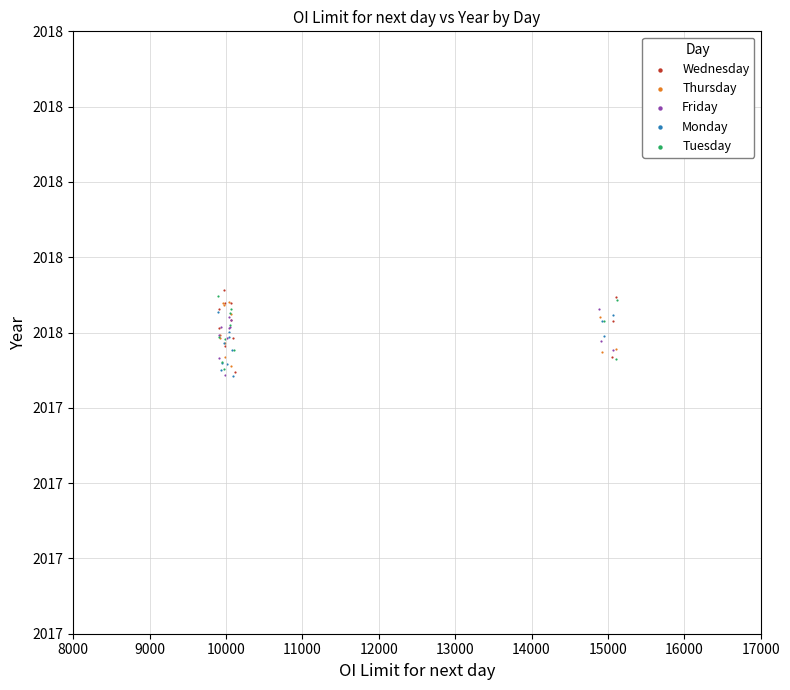

What are all the series names shown in the legend?

Wednesday, Thursday, Friday, Monday, Tuesday